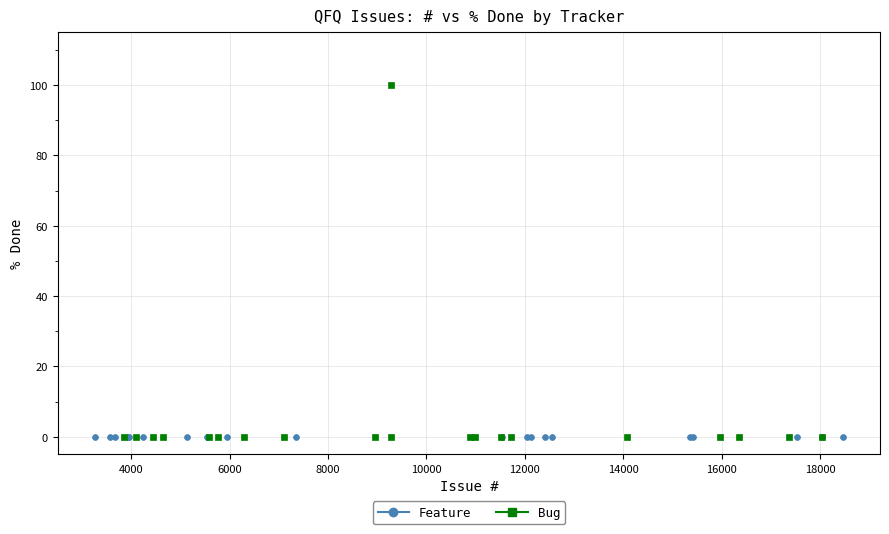

Which series reaches the maximum Y coordinate?

Bug